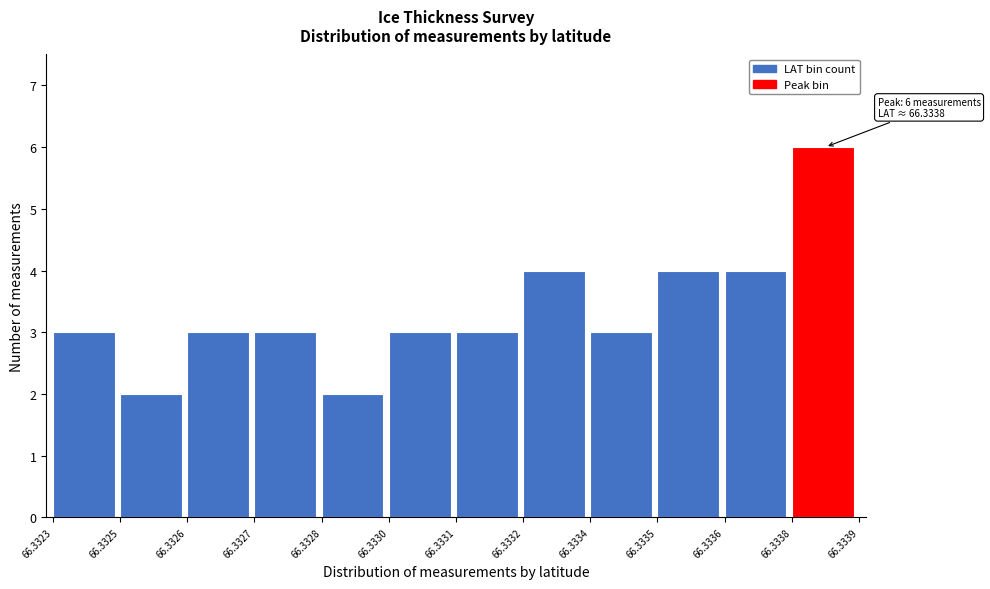

Reading right to left, what are all the values shown in this chart?

6	4	4	3	4	3	3	2	3	3	2	3